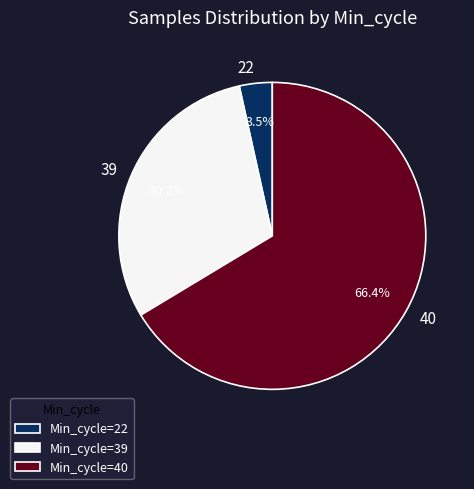

What is the total percentage of 39 and 40?

96.5%